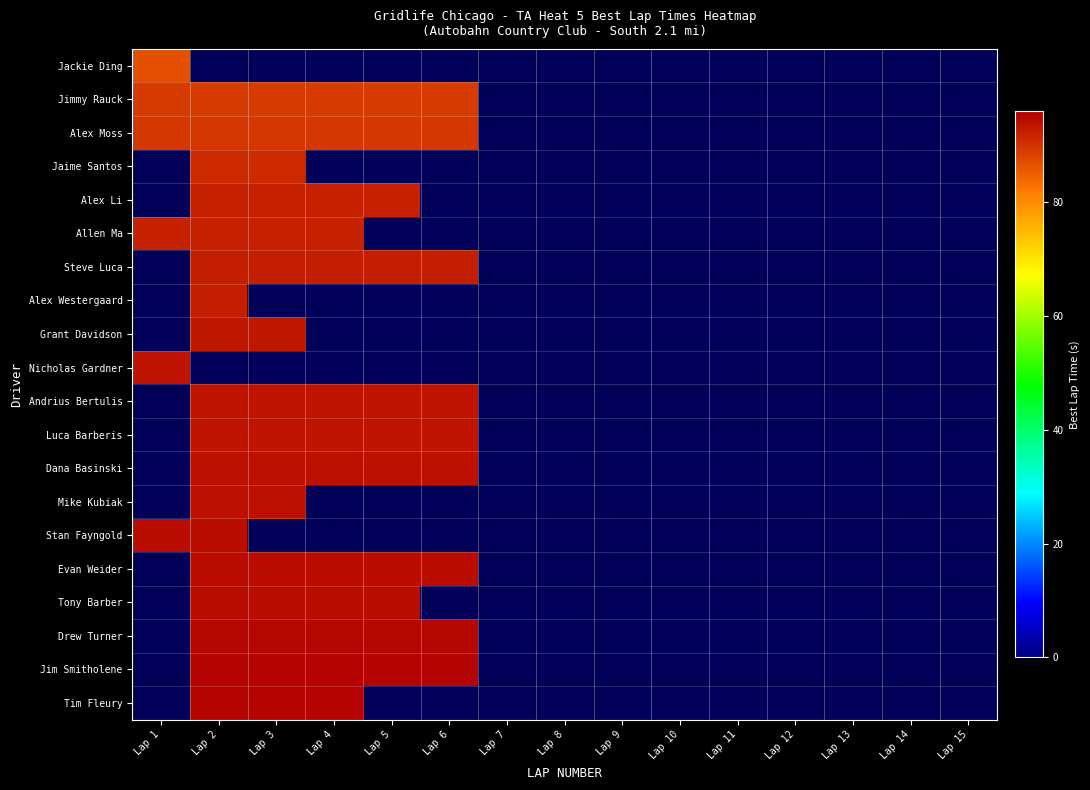

The Steve Luca series shows 92.5 at Lap 6. True or false?

True